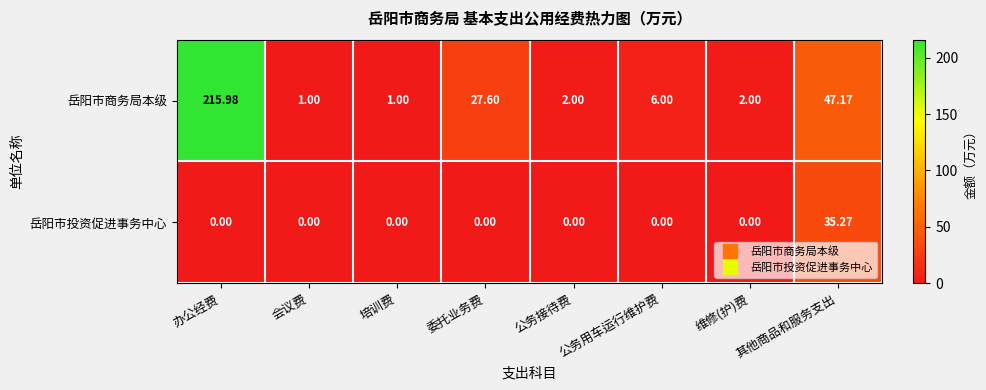

Which series has the largest range (max minus min)?

岳阳市商务局本级